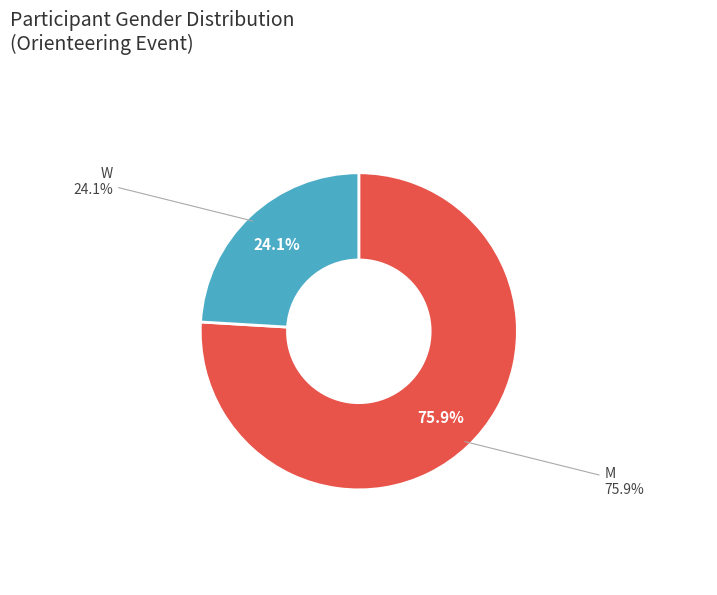

Combined, what portion of the pie is M and W?

100.0%